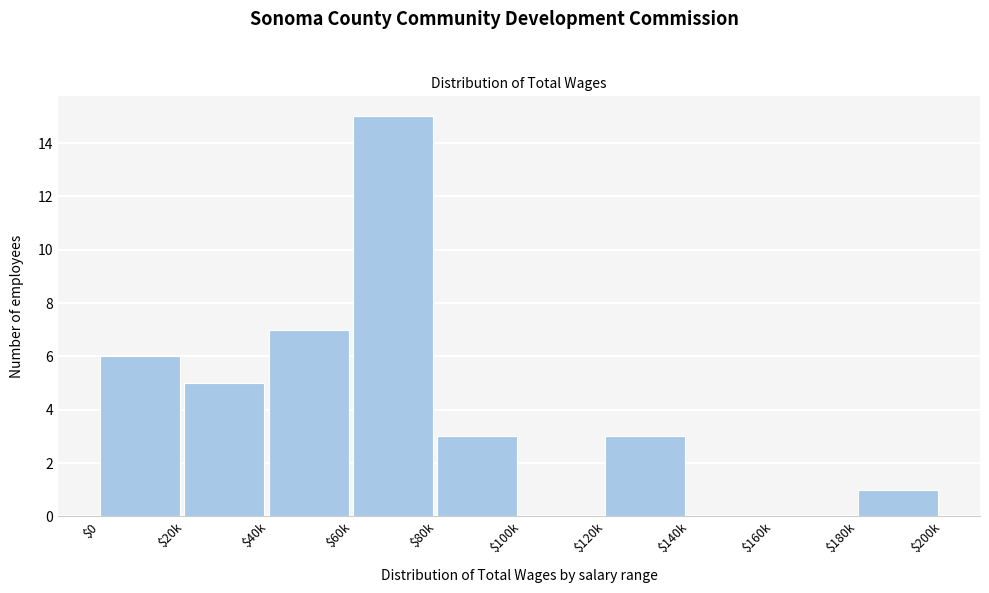

Is it true that the value at $180k is 2?

False